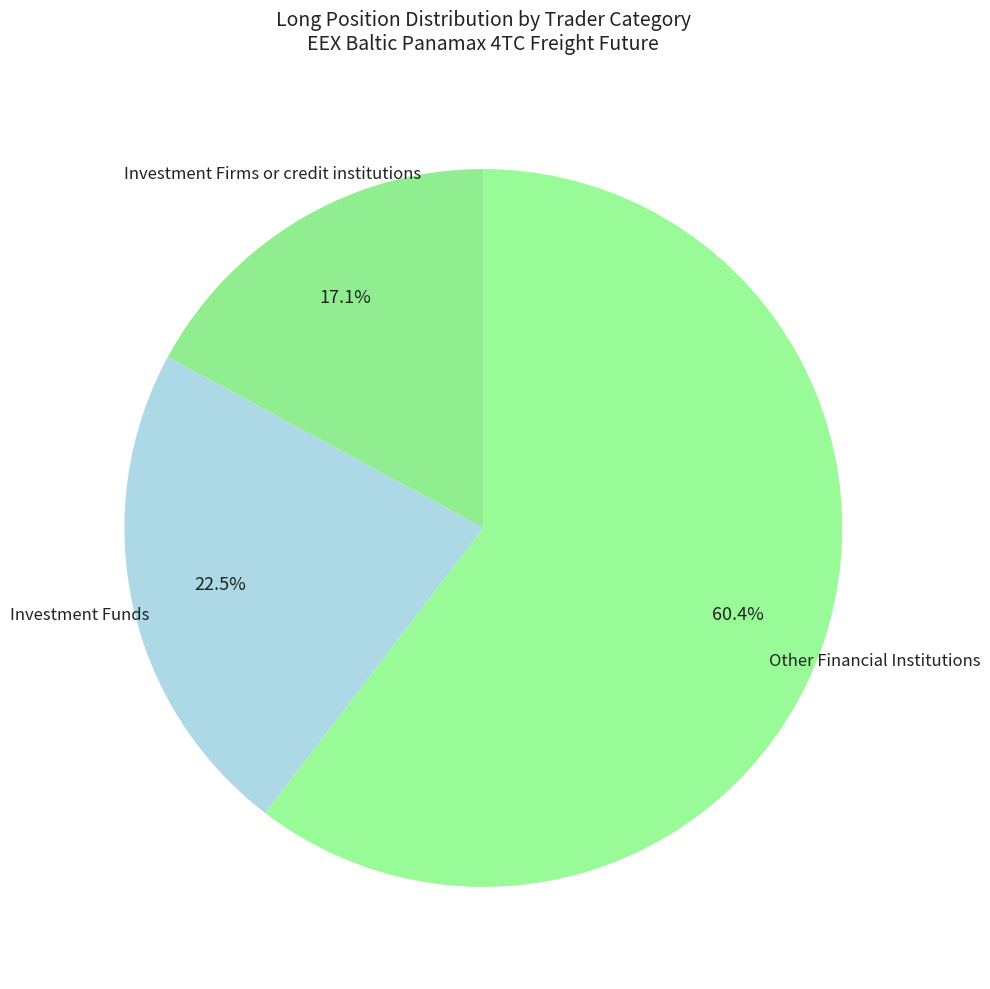

How many slices are in this pie chart?

3